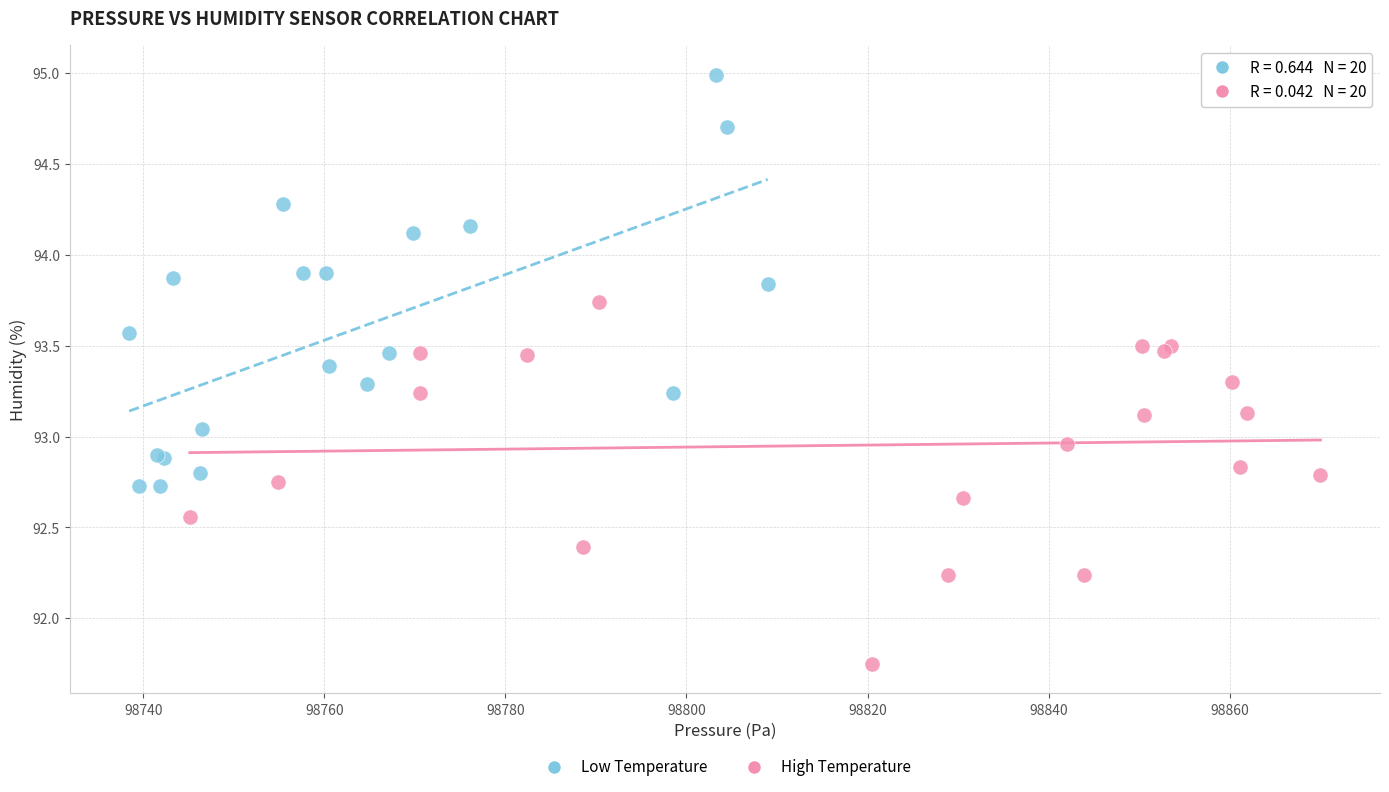

Which series reaches the minimum Y coordinate?

High Temperature